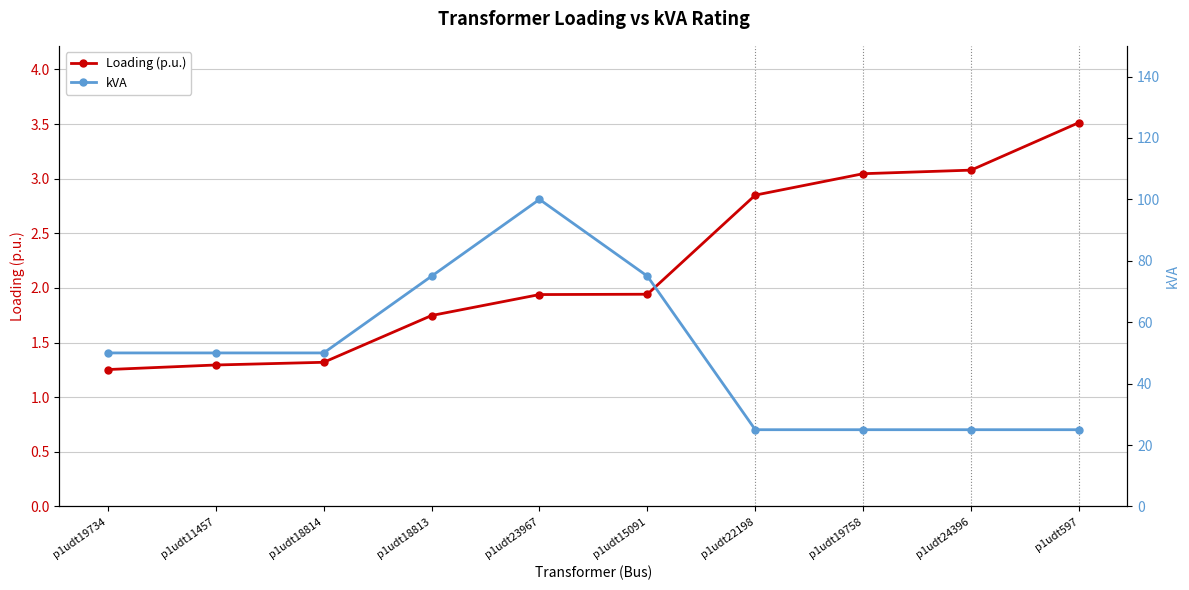

True or false: Loading (p.u.) has a value of 1.1 at p1udt22198.

False